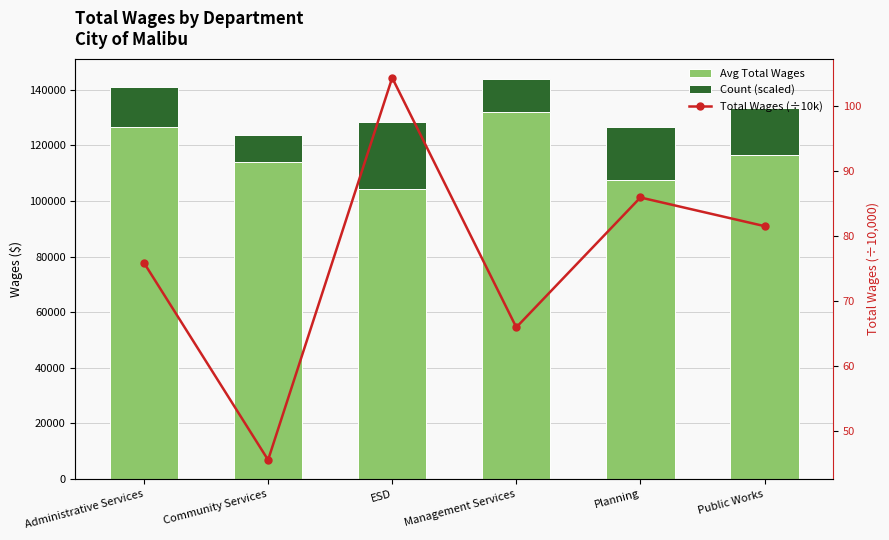

Where does the Total Wages (÷10k) series first go above 81?

ESD